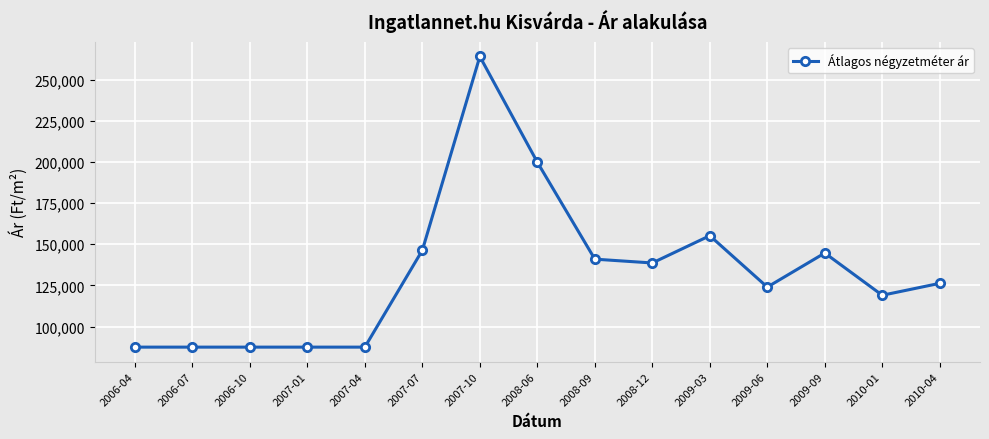

What is the label of the 13th point from the left?

2009-09